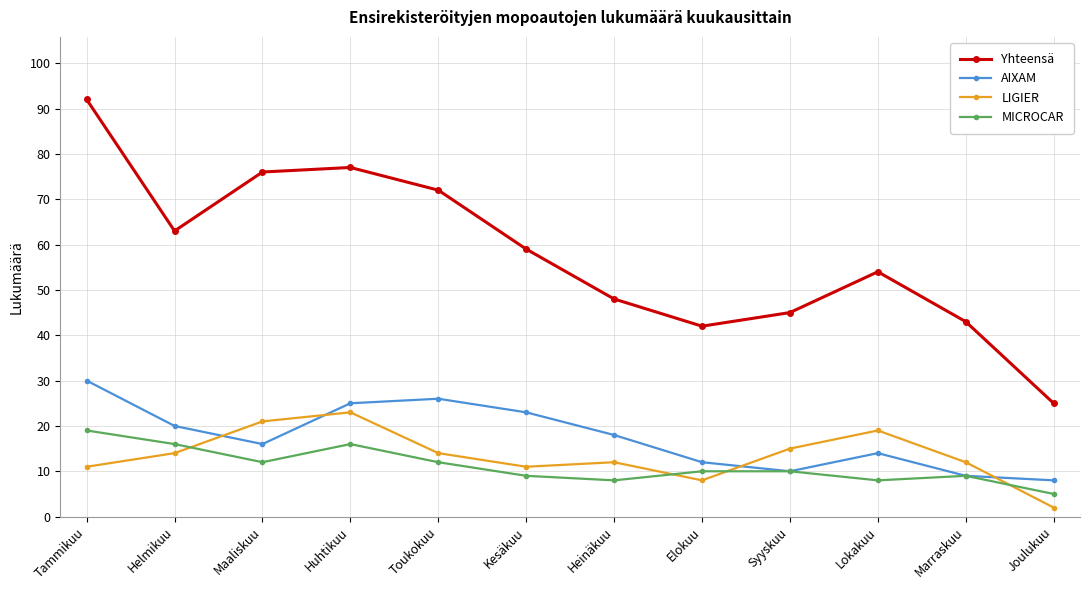

How many distinct data groups are displayed?

4